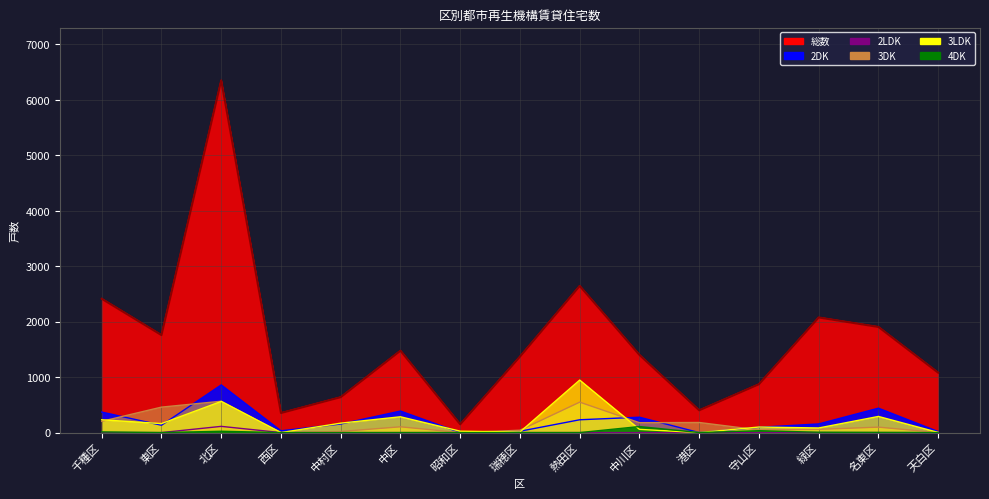

At which label does the data first exceed 1401?

千種区